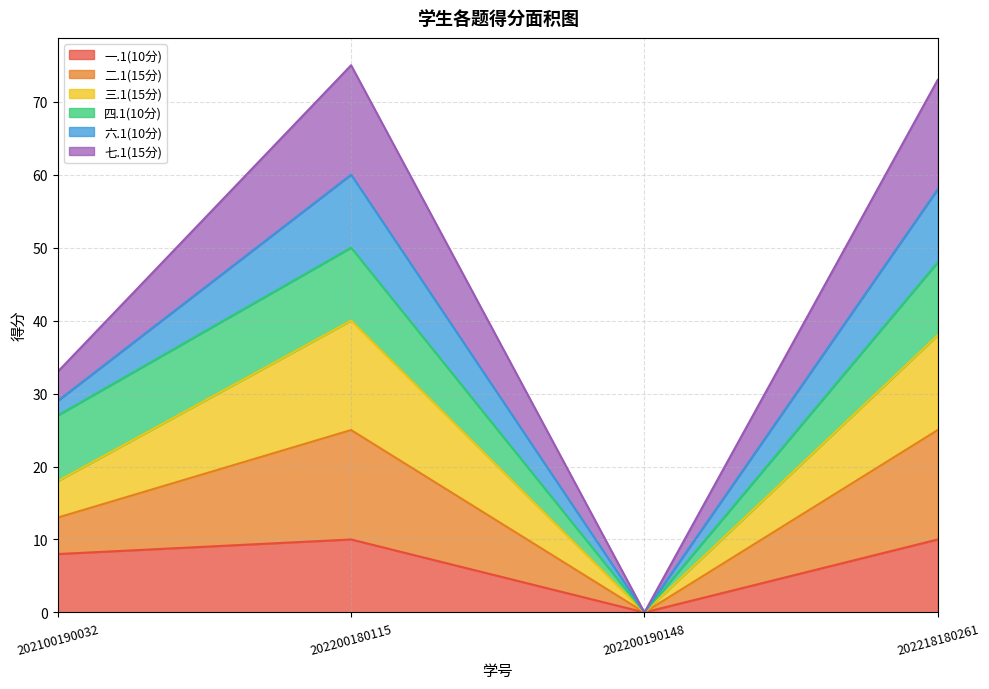

The 一.1(10分) series shows 3 at 202100190032. True or false?

False